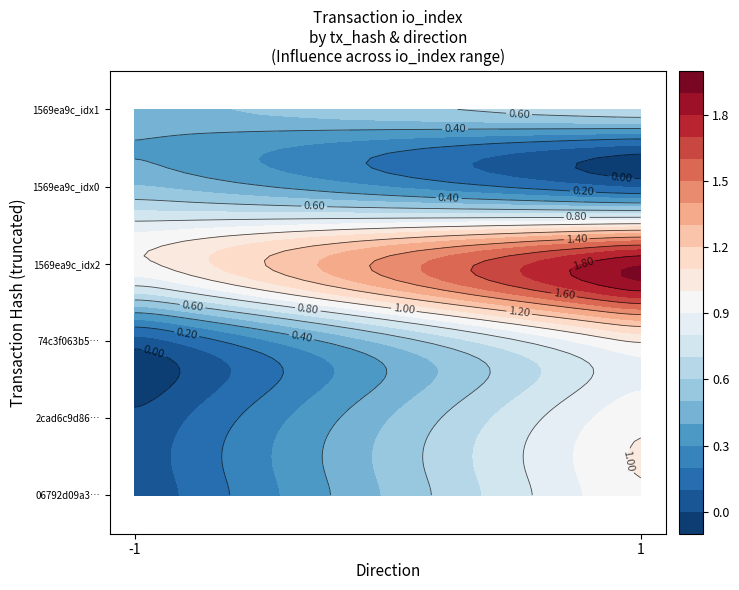

List the series in order of their peak value, highest first.

1569ea9cc33bca1d694473f33638ba2ed0e80b6_2, 1569ea9cc33bca1d694473f33638ba2ed0e80b6_0, 1569ea9cc33bca1d694473f33638ba2ed0e80b6_1, 06792d09a340abb54cf213799a4e2ae60a77908, 2cad6c9d8607d887b40621380d68c13fdcb105c, 74c3f063b59c10ffdb4c63bf23c70bd8297f6b3